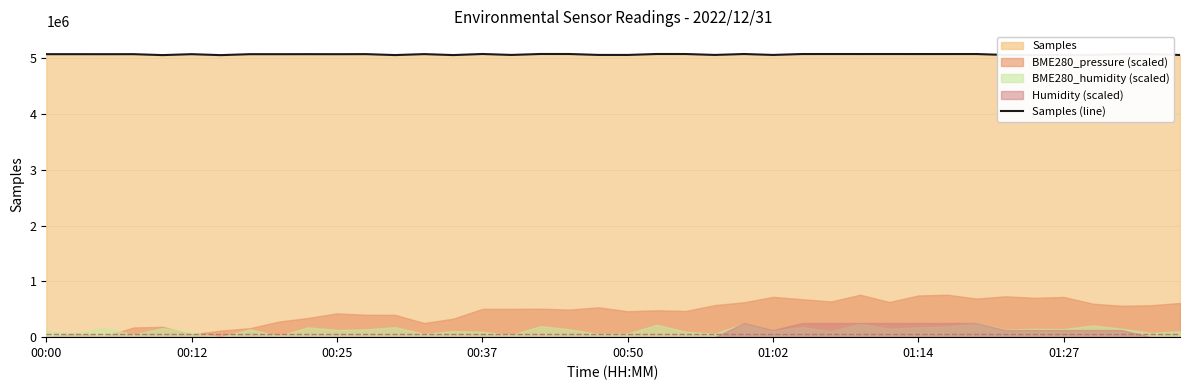

The value of Samples (line) at 01:14 is 2568534. True or false?

False